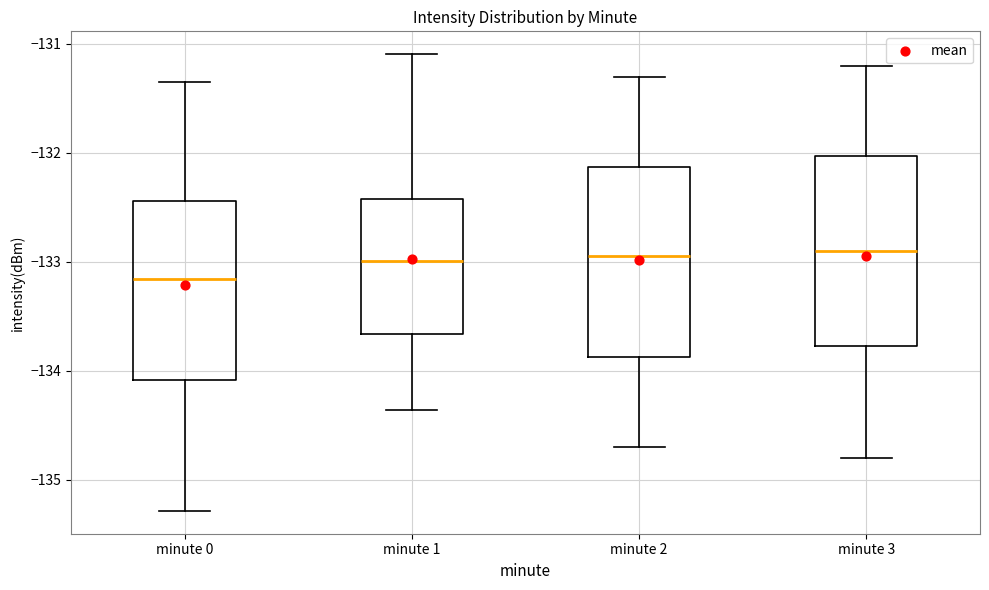

Reading left to right, read every box against the y-axis: the position of its median line, the range the box covers, and the ends of its whiskers. The values are not printed on the chart, so give them approximately, as read against the axis.

minute 0: median -133.2, box -134.1 to -132.4, whiskers -135.3 to -131.3
minute 1: median -133.0, box -133.7 to -132.4, whiskers -134.4 to -131.1
minute 2: median -132.9, box -133.9 to -132.1, whiskers -134.7 to -131.3
minute 3: median -132.9, box -133.8 to -132.0, whiskers -134.8 to -131.2